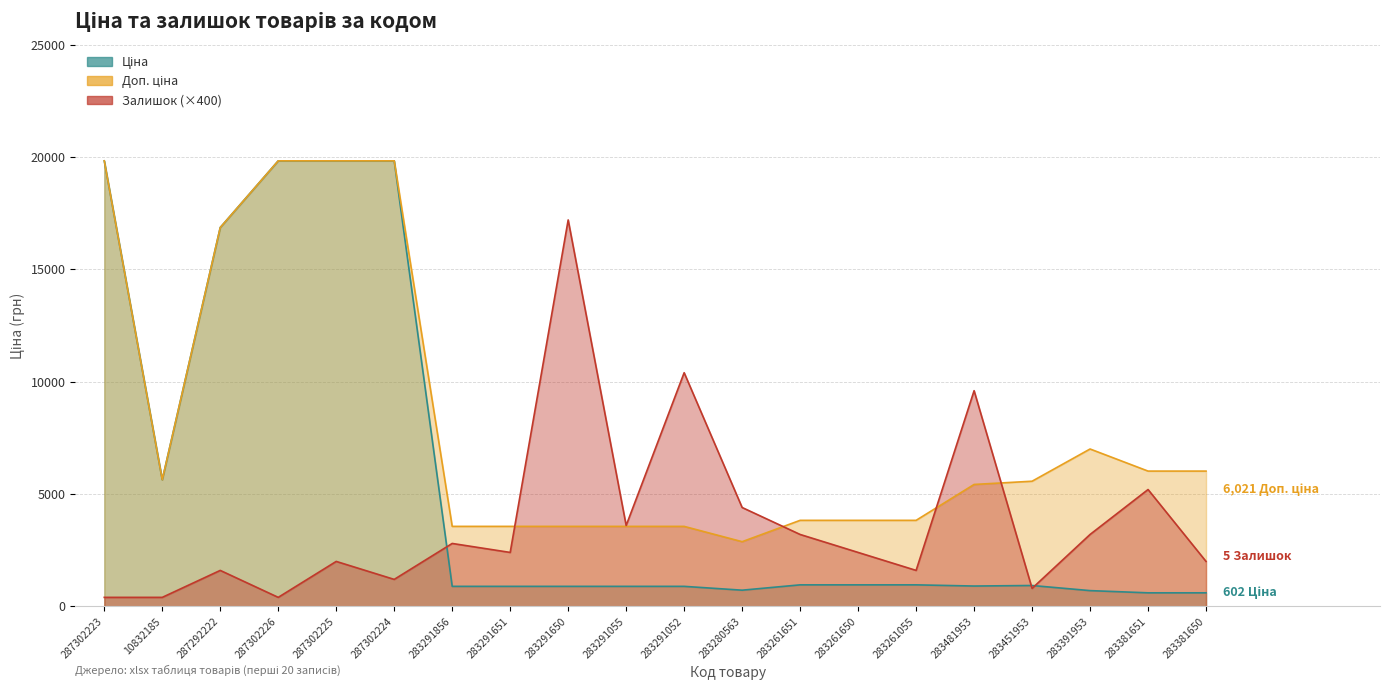

How many interior local peaks does the Залишок series have?

7